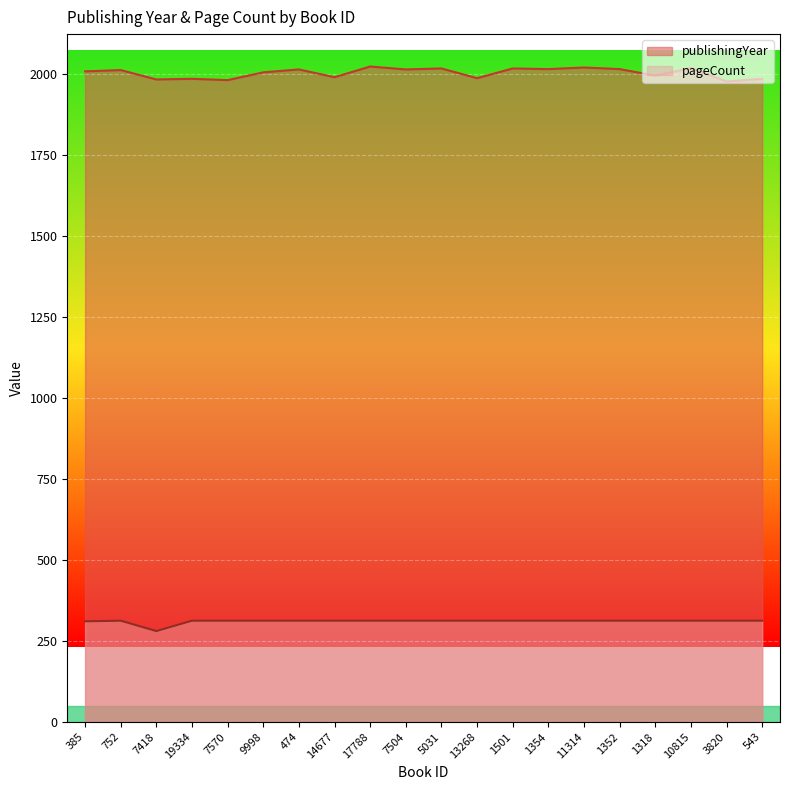

True or false: publishingYear and pageCount cross at least once.

False